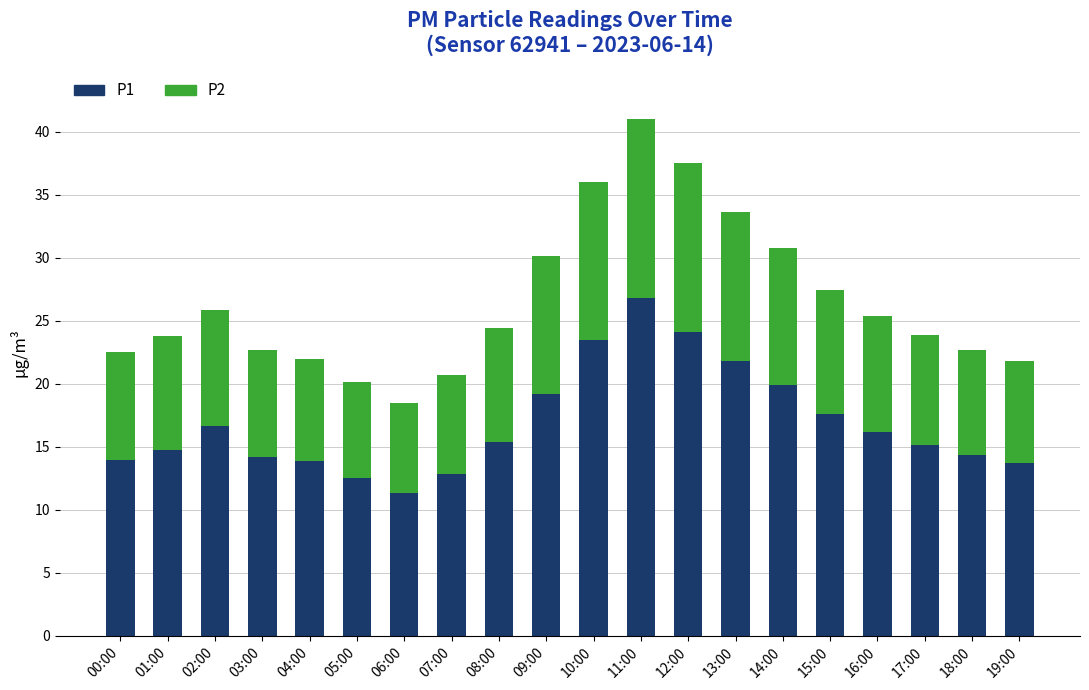

What is the lowest value of the P1 series?

11.3